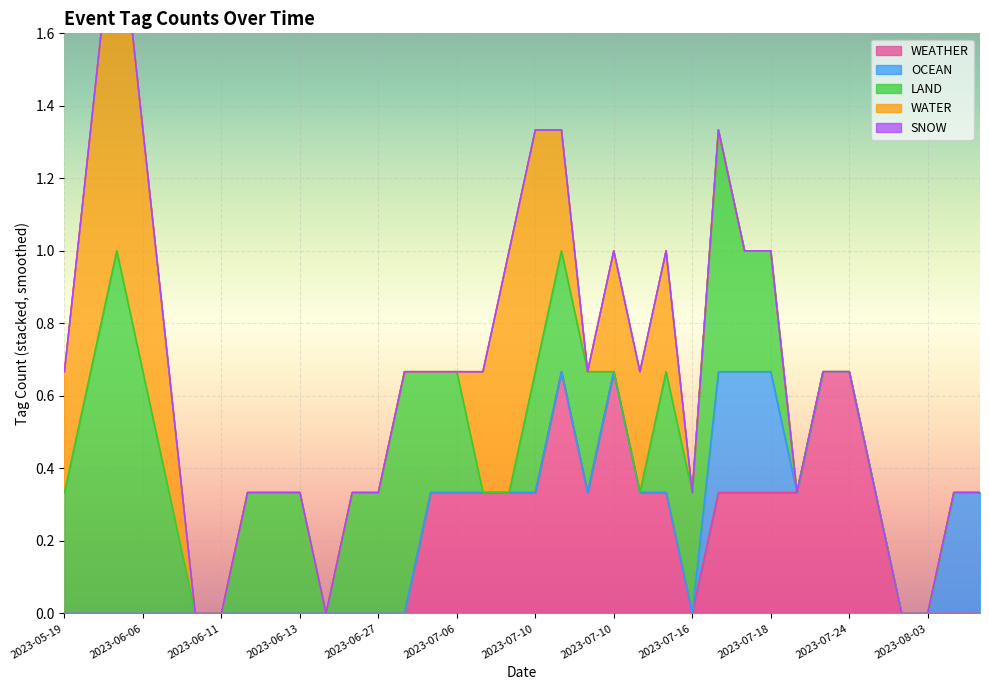

The value of LAND at 2023-08-03 is 0. True or false?

True